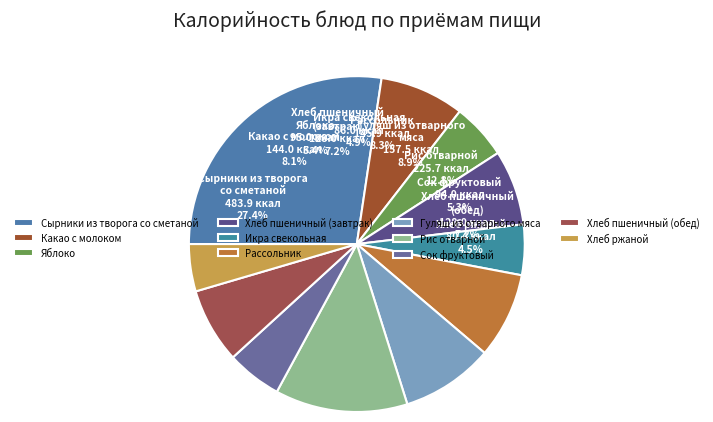

To the nearest percent, what is the average slice percentage?

9%